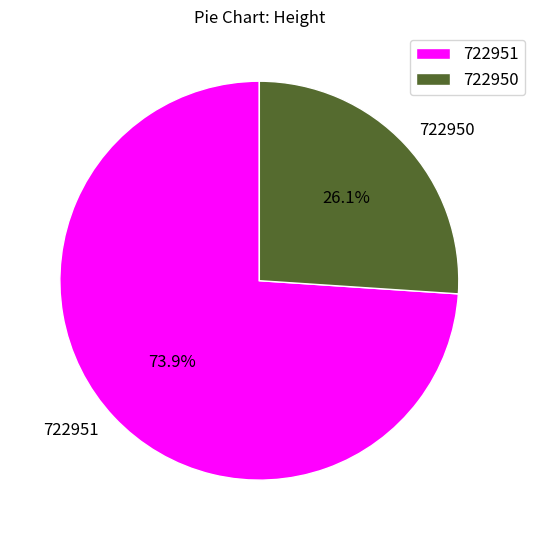

Is it true that 722951 is 84% of the pie?

False